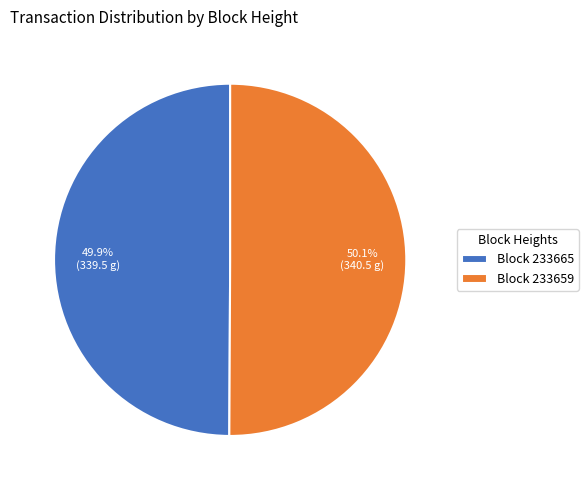

Does any single category account for the majority?

Yes